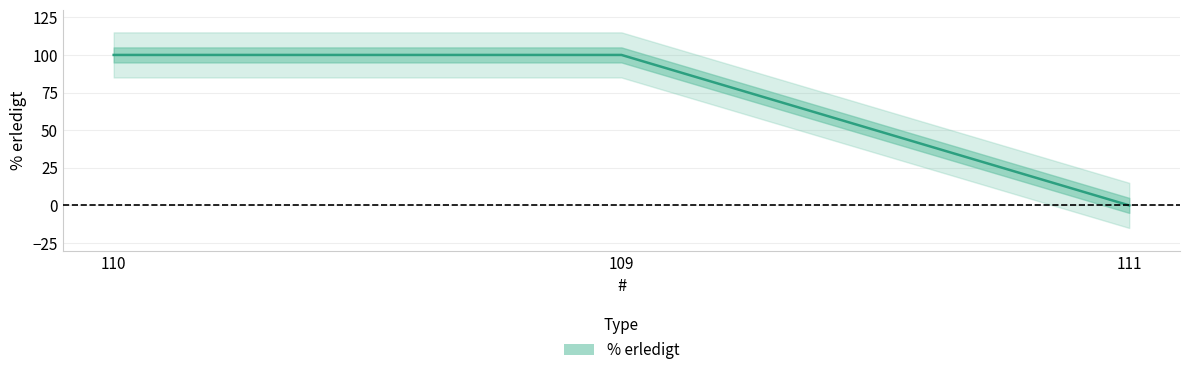

Rank the categories by value from highest to lowest.

110, 109, 111